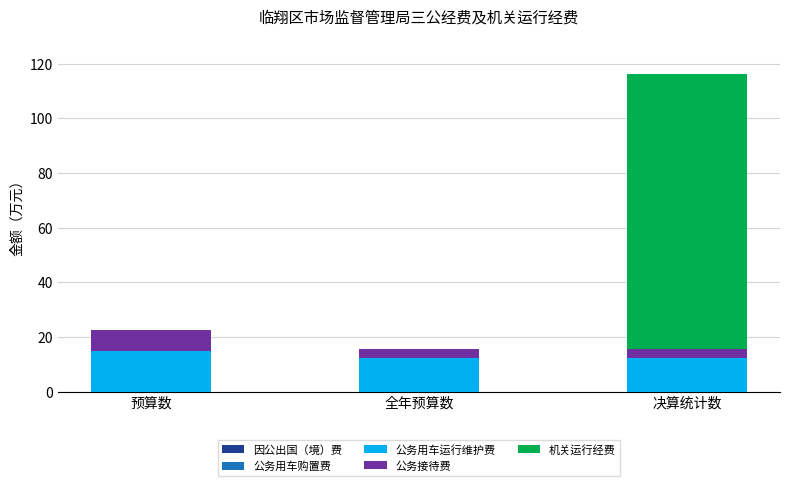

At which label does 公务用车运行维护费 reach its peak?

预算数